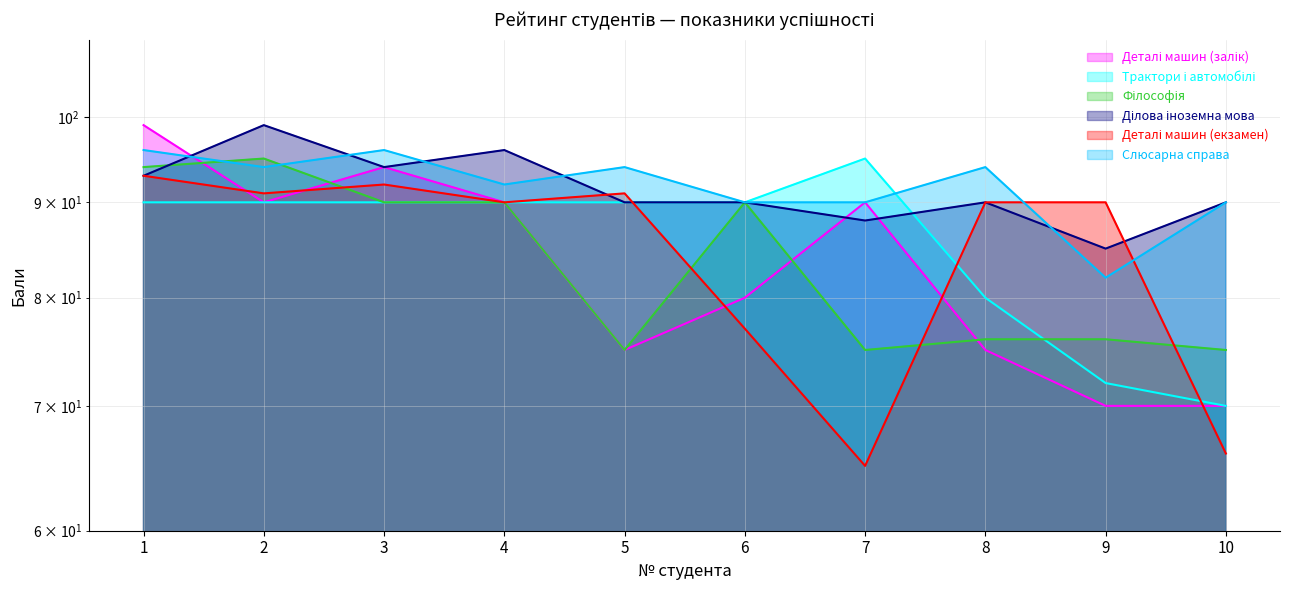

Which series ends up on top after the final intersection of Деталі машин (екзамен) and Деталі машин (залік)?

Деталі машин (залік)